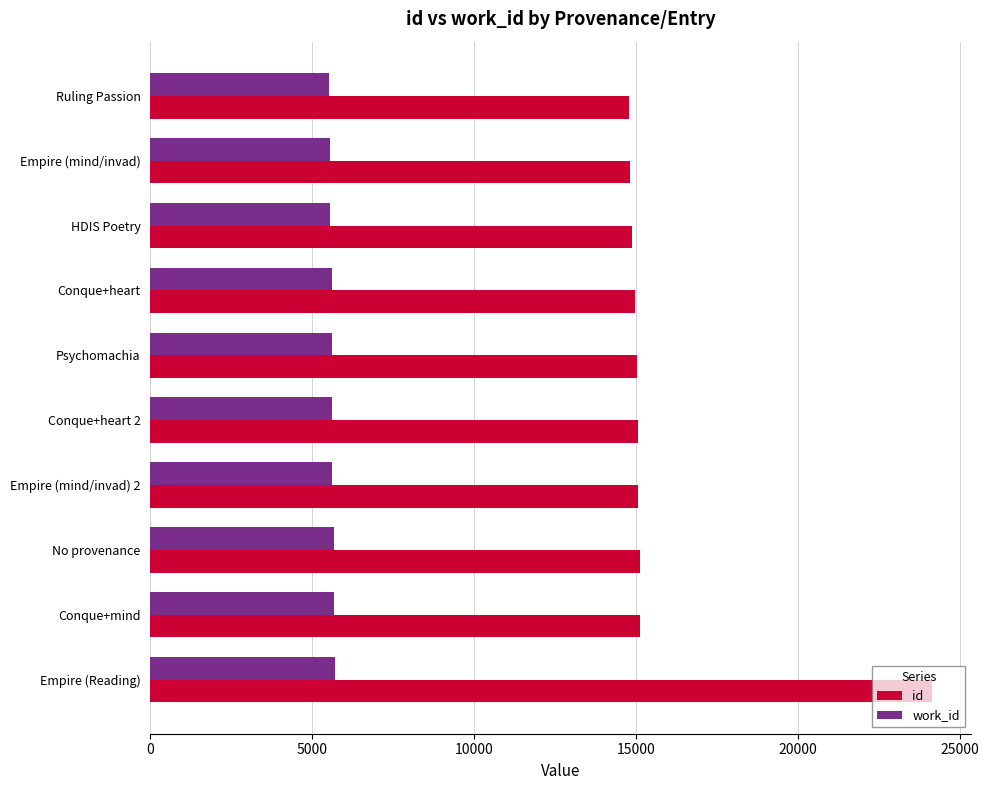

What is the total value across all series at Empire (Reading)?

29828